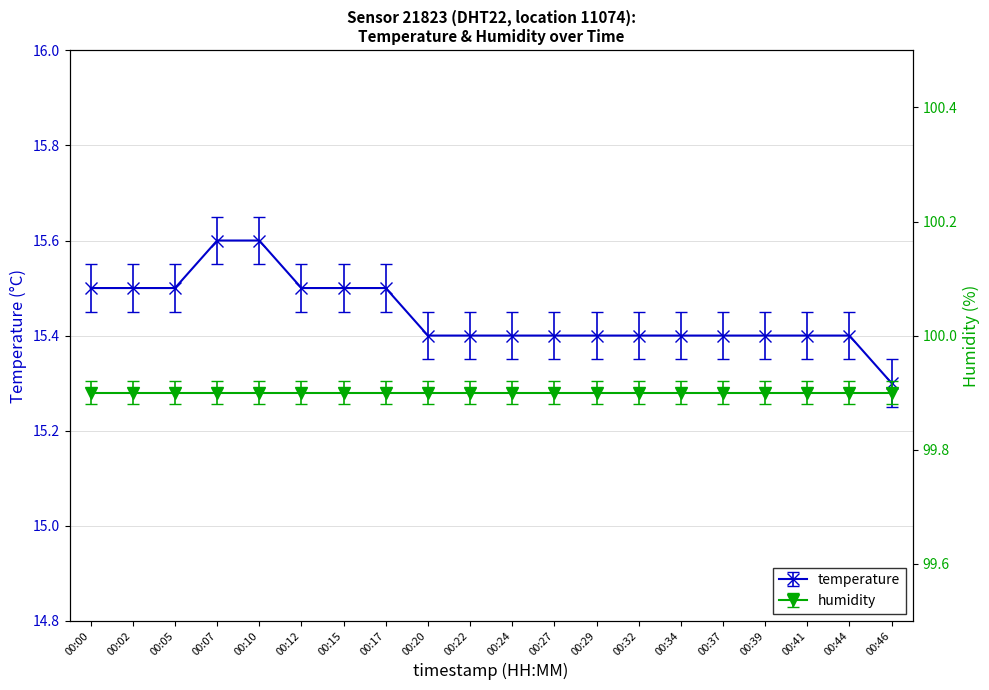

Is it true that the value at 00:39 is 4.6?

False